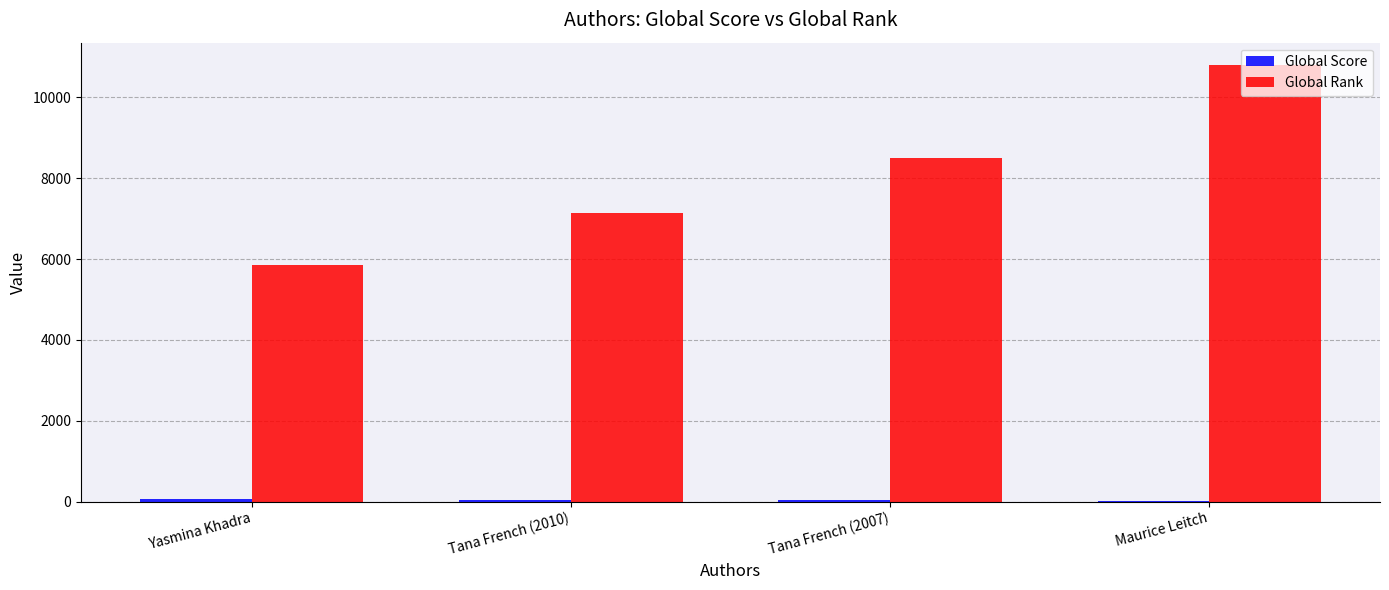

What is the greatest value displayed?

10812